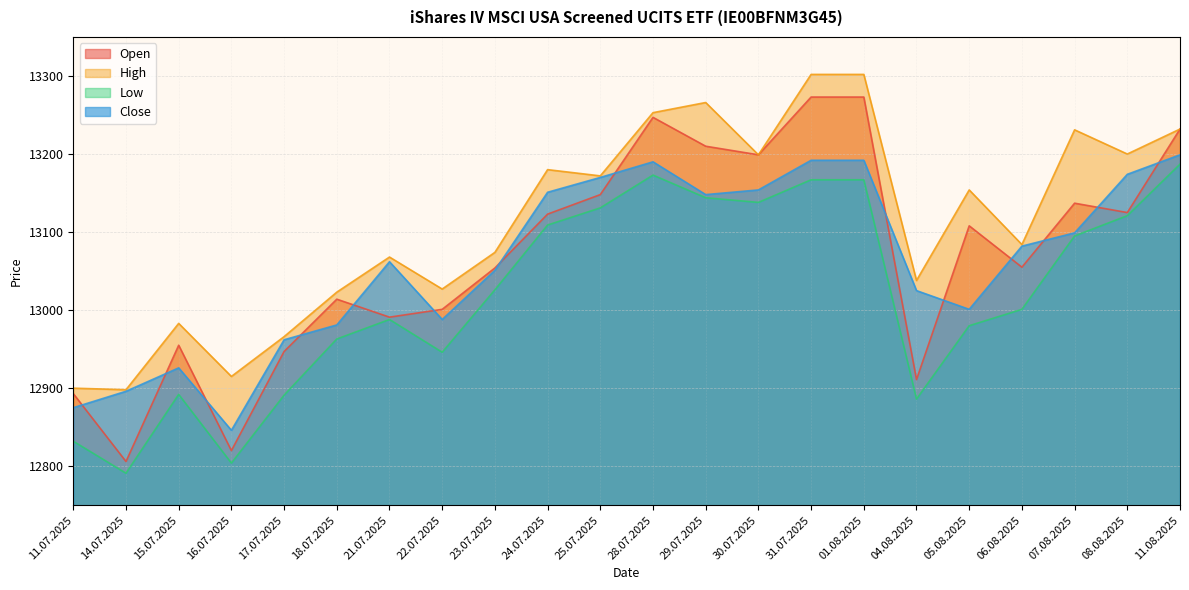

True or false: Close has more than 1 points higher than both neighbors.

True